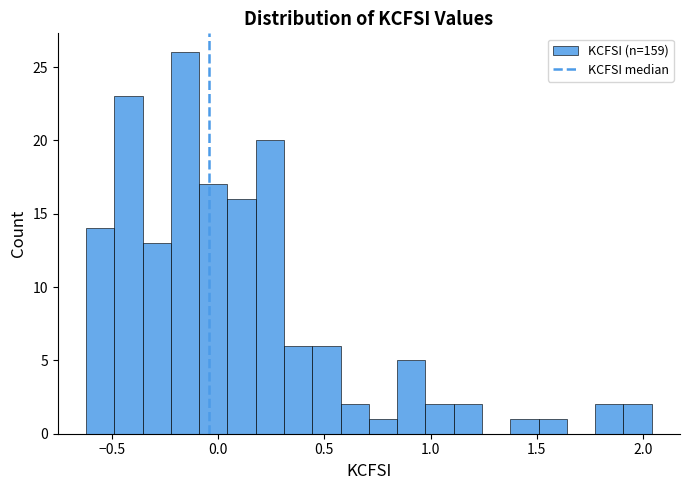

Read against the x-axis, roughly where is the centre of the tallest bar?

-0.15